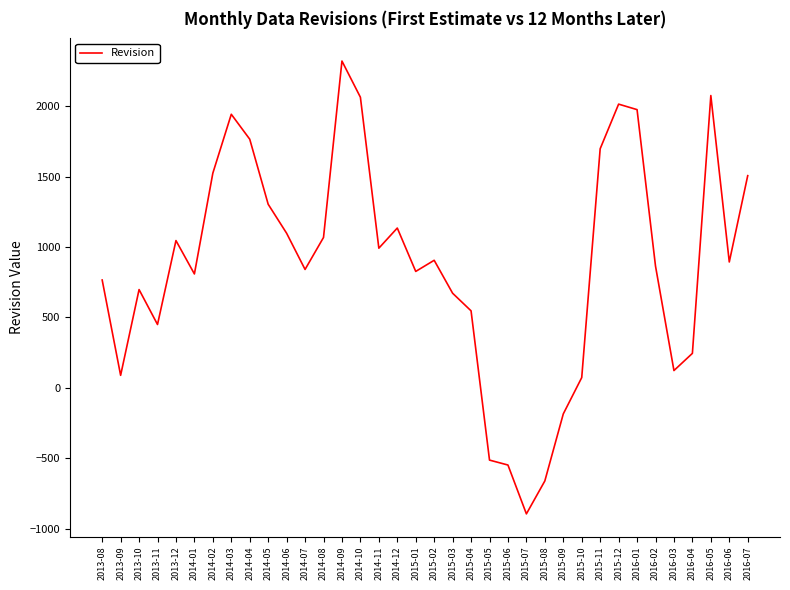

What is the difference between the maximum and minimum values?

3216